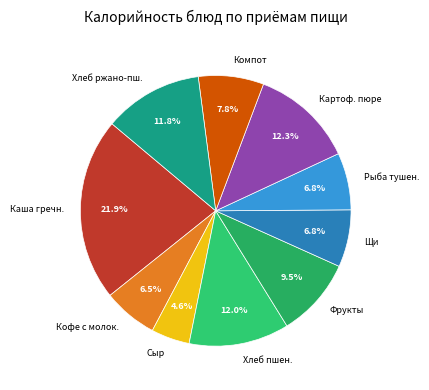

To the nearest percent, what is the average slice percentage?

10%